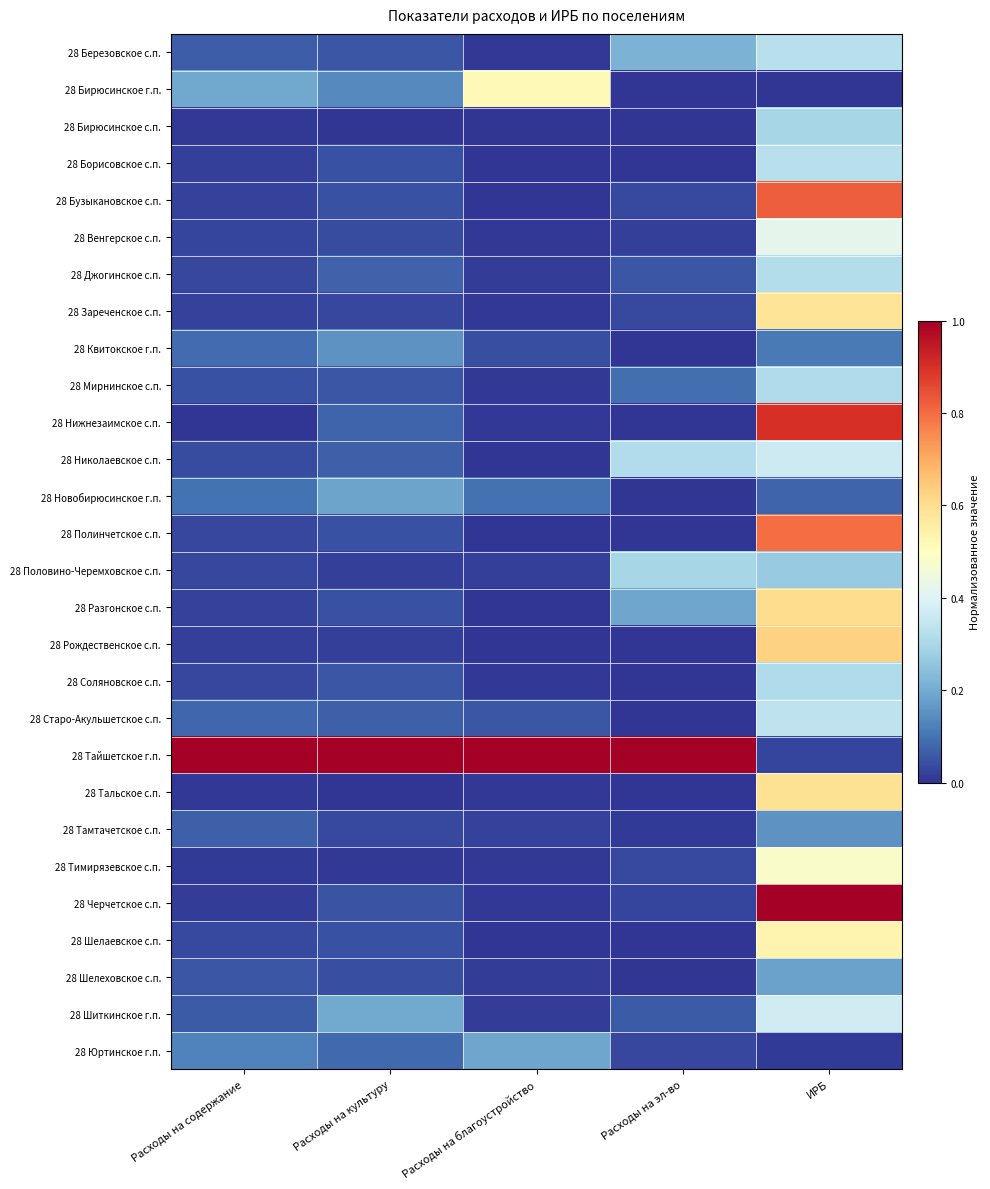

Which series has the largest total across all categories?

28 Тайшетское г.п.